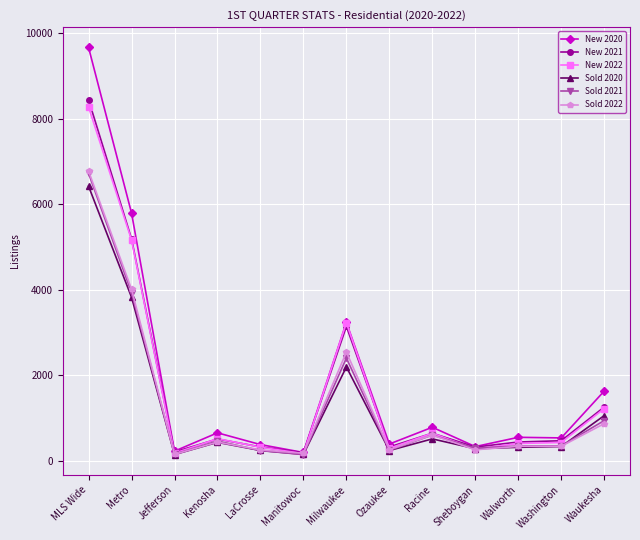

What is the difference between the Sold 2020 values at Racine and Jefferson?

366